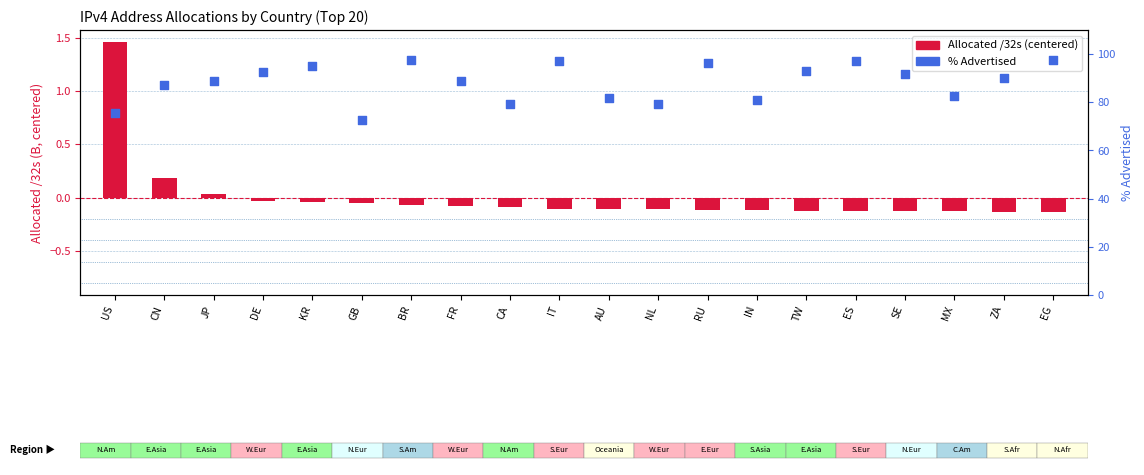

What is the total value across all series at US?

77.0